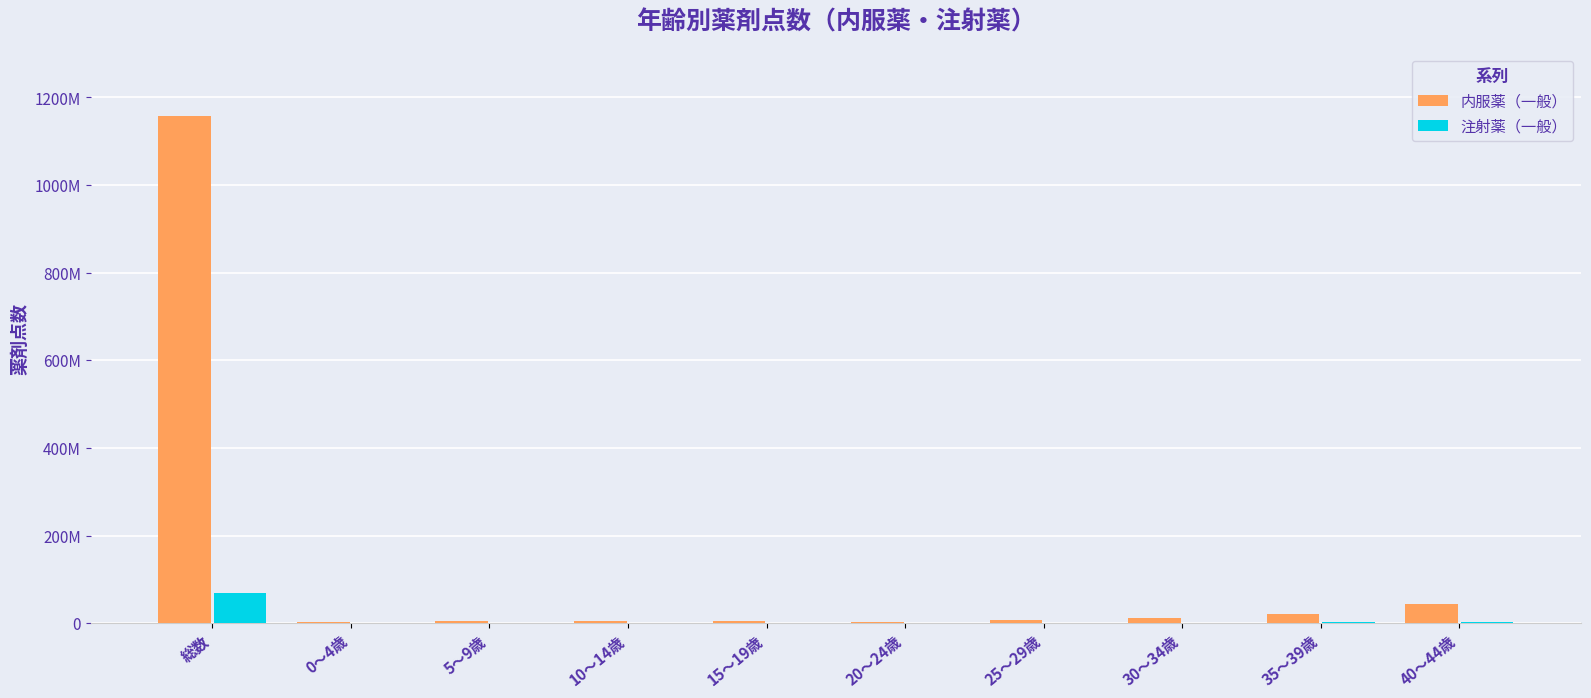

What is the difference between the maximum and second lowest values in the 内服薬（一般） series?

1153862775.1